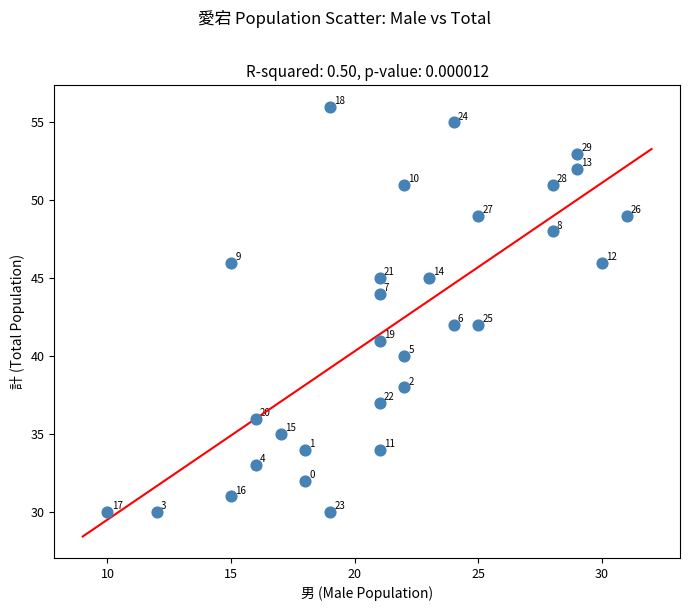

What Y value in the scatter plot is closest to 43?

42